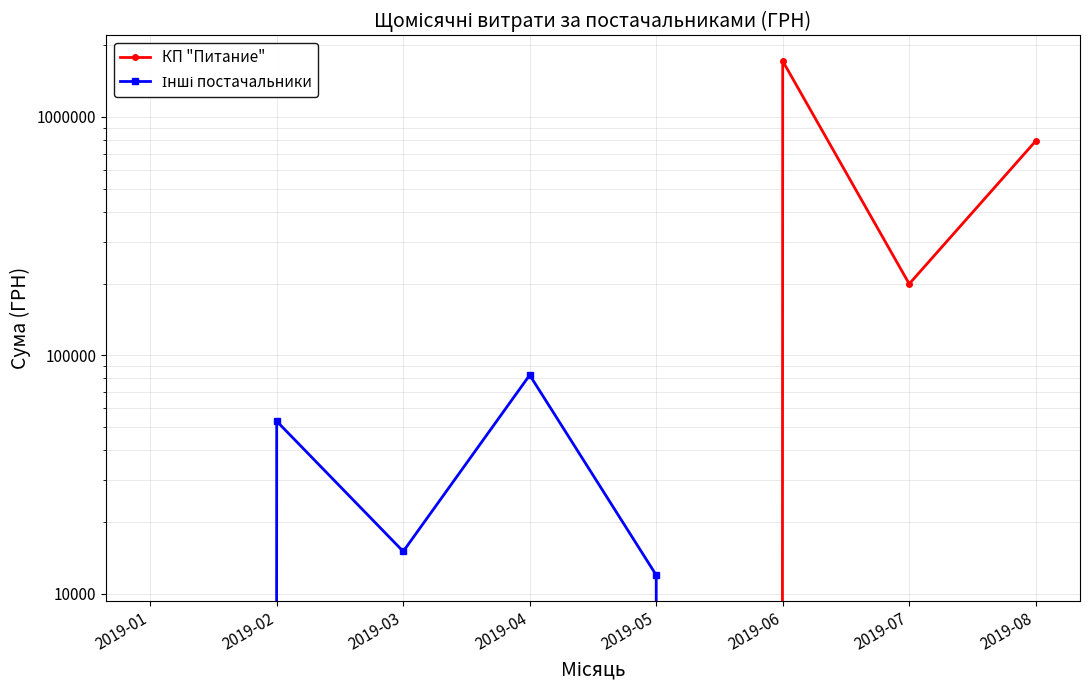

What are all the series names shown in the legend?

КП "Питание", Інші постачальники